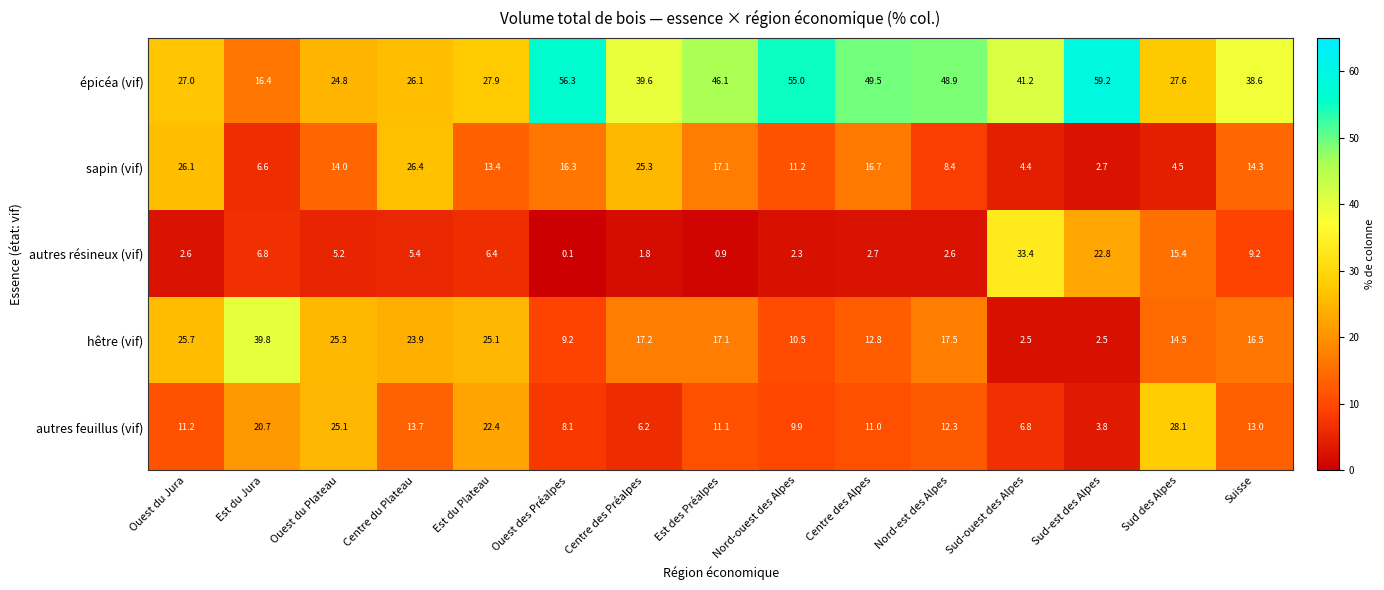

Rank the series by their maximum value, from highest to lowest.

épicéa (vif), hêtre (vif), autres résineux (vif), autres feuillus (vif), sapin (vif)